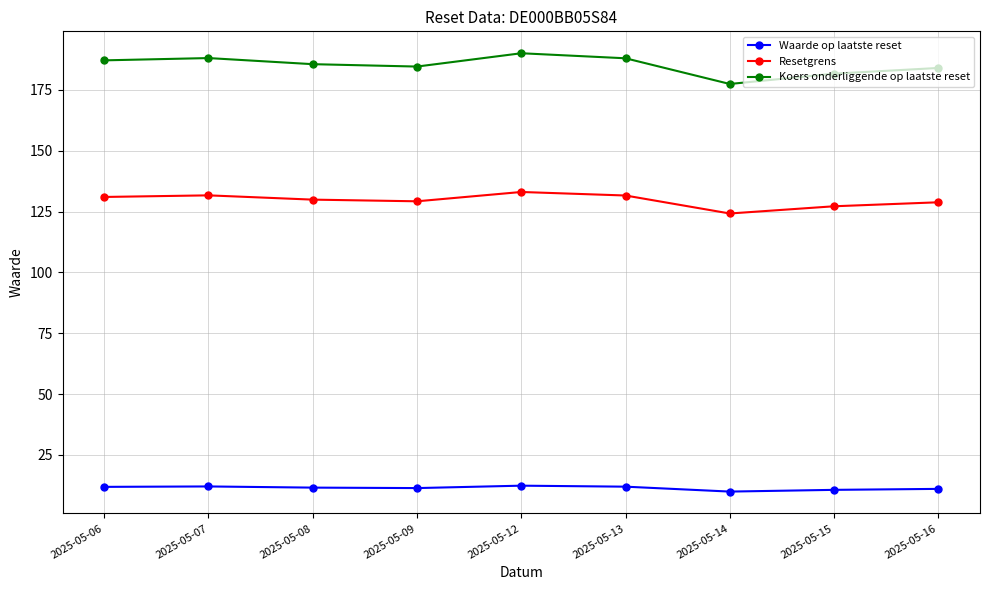

What is the difference between the Resetgrens values at 2025-05-12 and 2025-05-14?

8.8